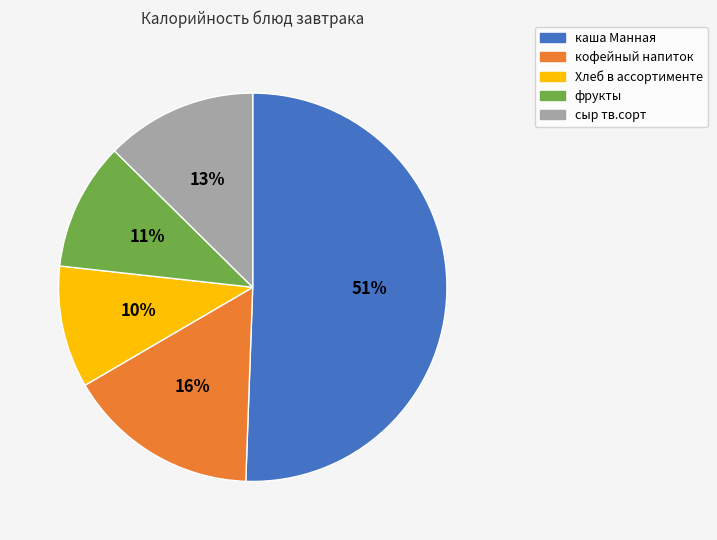

Approximately how many times larger is the value at кофейный напиток compared to каша Манная?

0.3